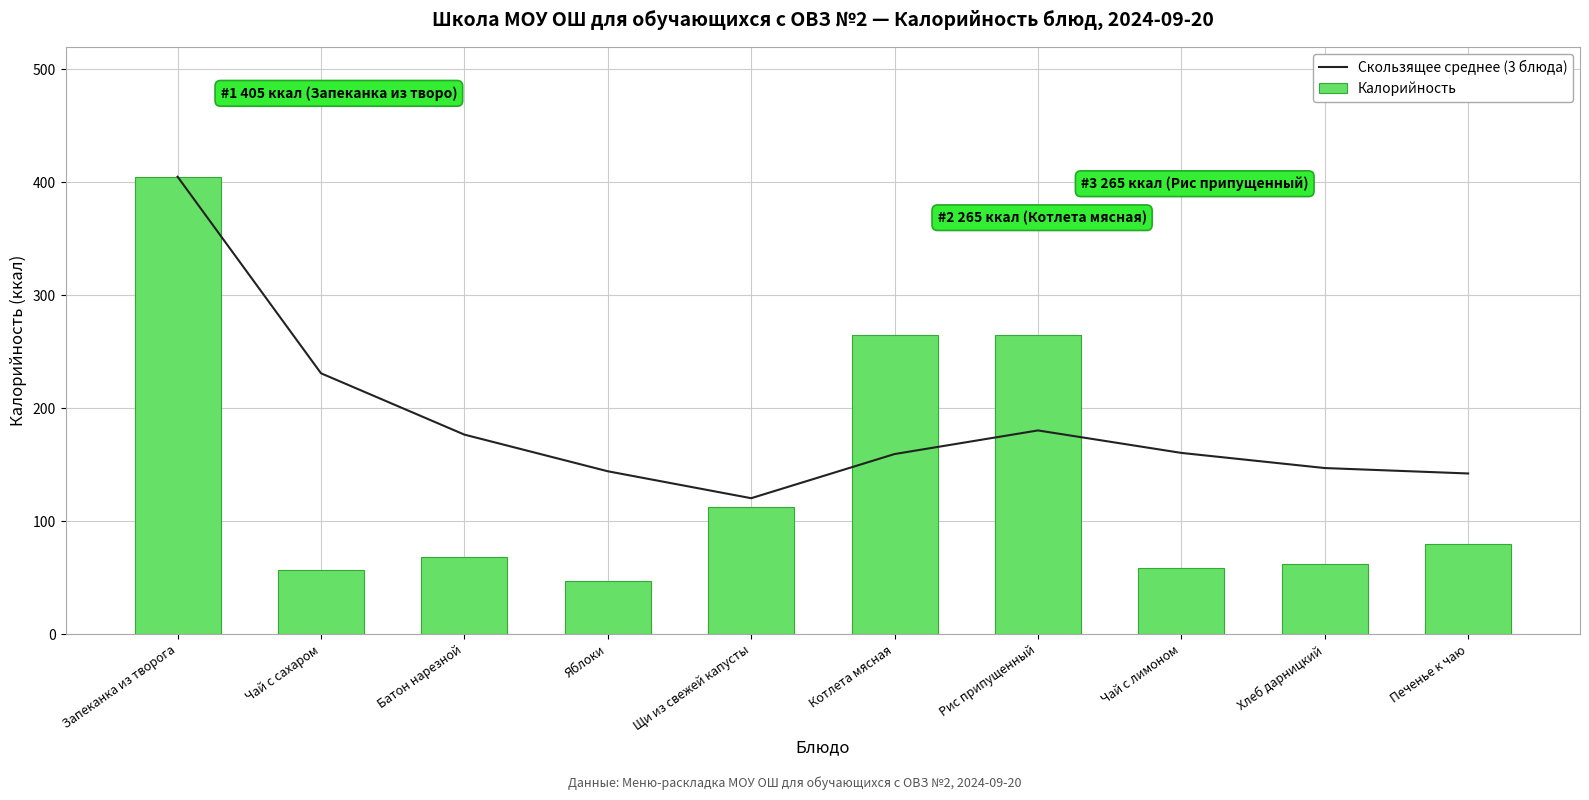

At which label does Калорийность first exceed 80?

Запеканка из творога